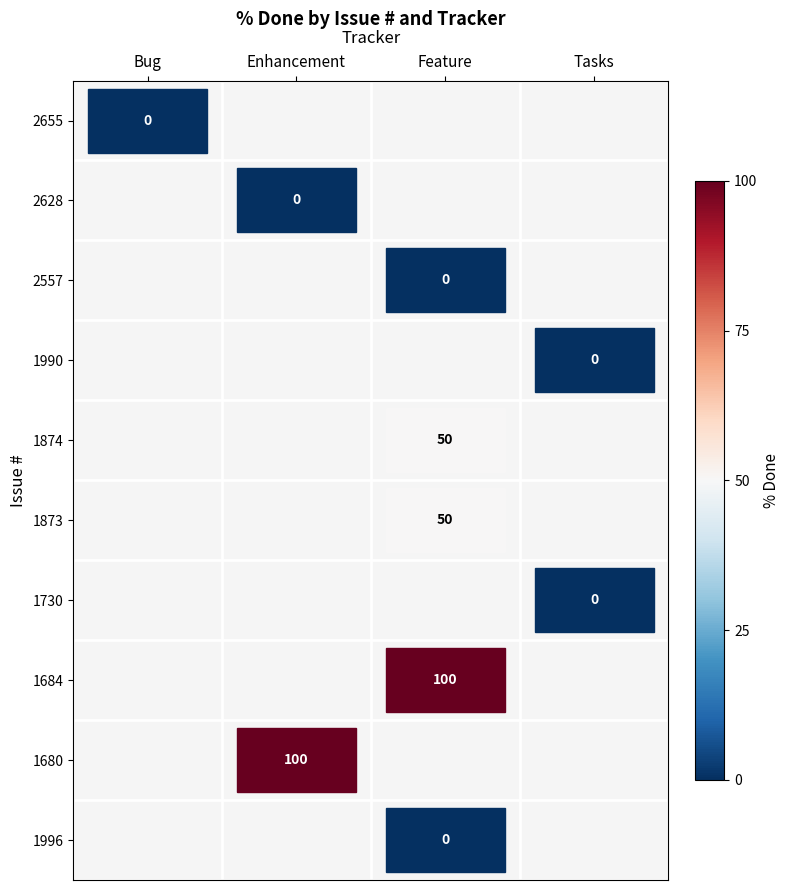

How many values in the 1990 series exceed -1?

1